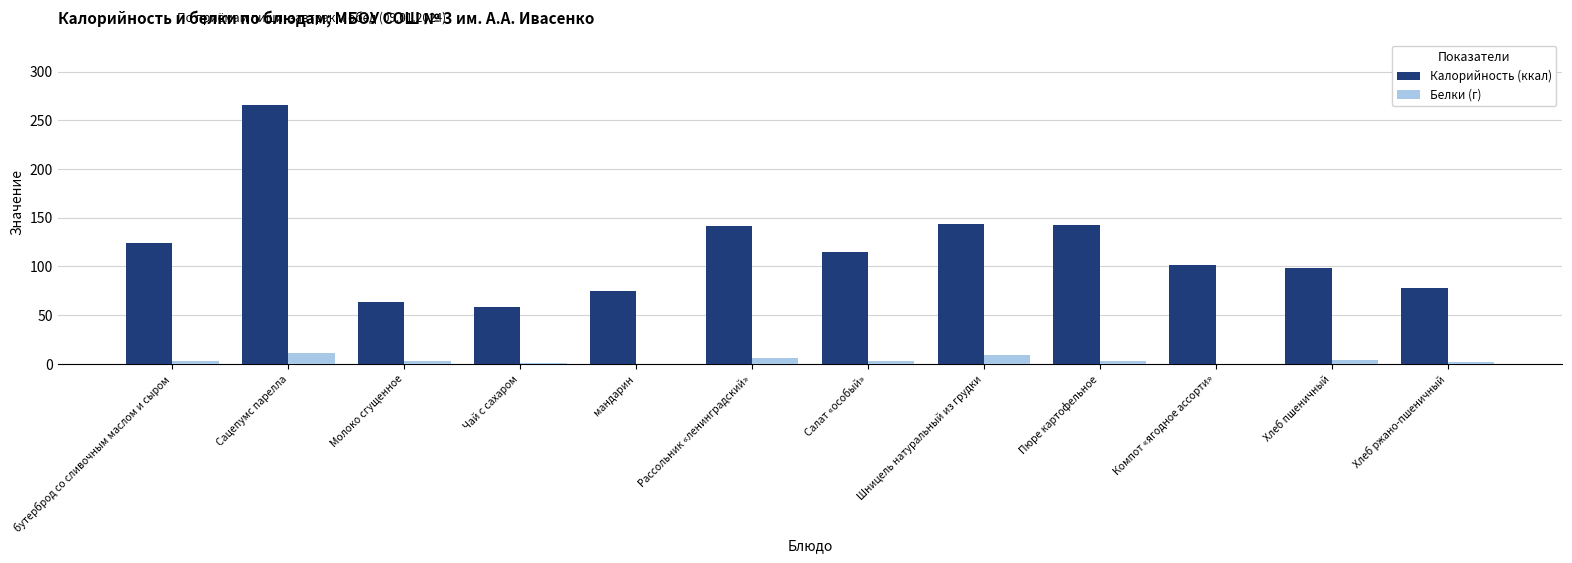

Are the bars grouped side by side (vs. stacked)?

Yes